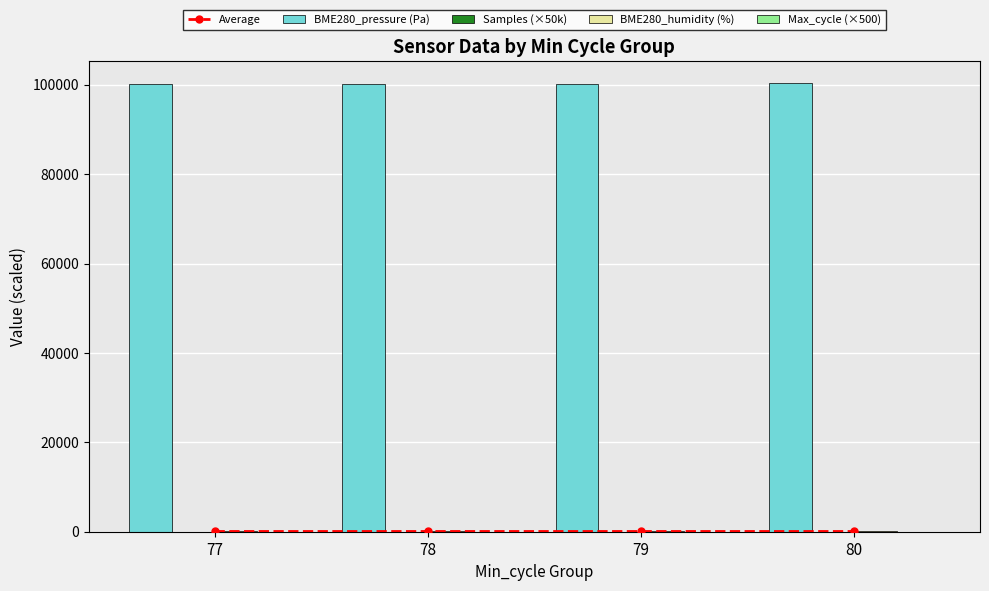

How many BME280_humidity (%) values are between 99 and 100?

4